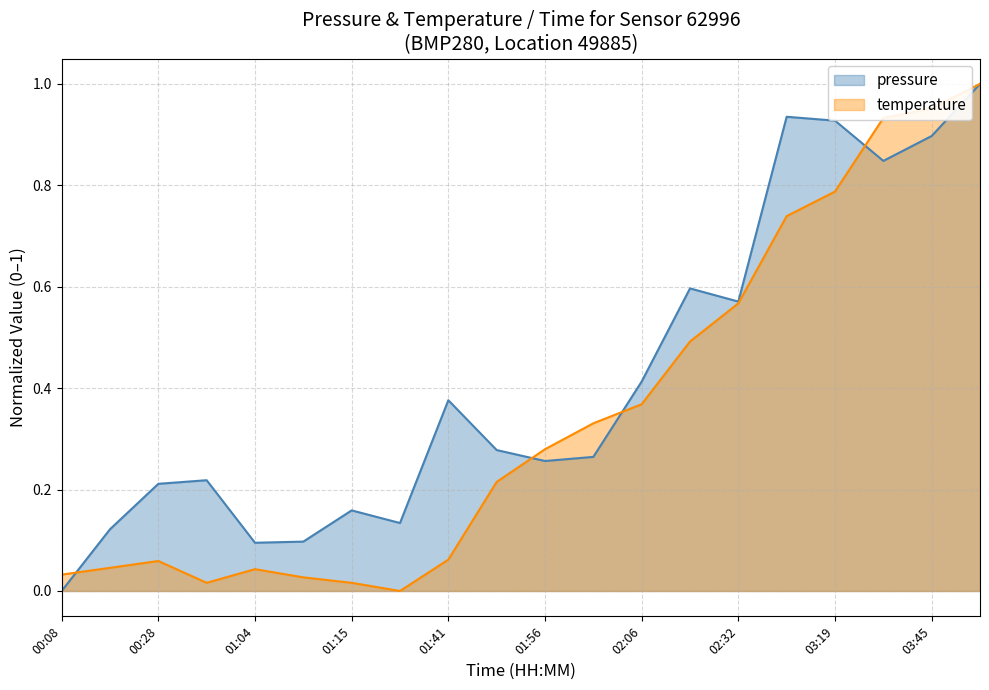

Count the number of data series in this chart.

2